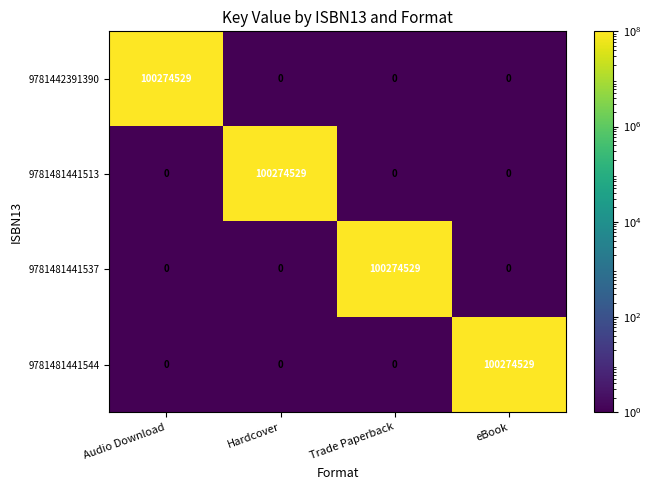

How many 9781442391390 values are between 0 and 100274529?

4